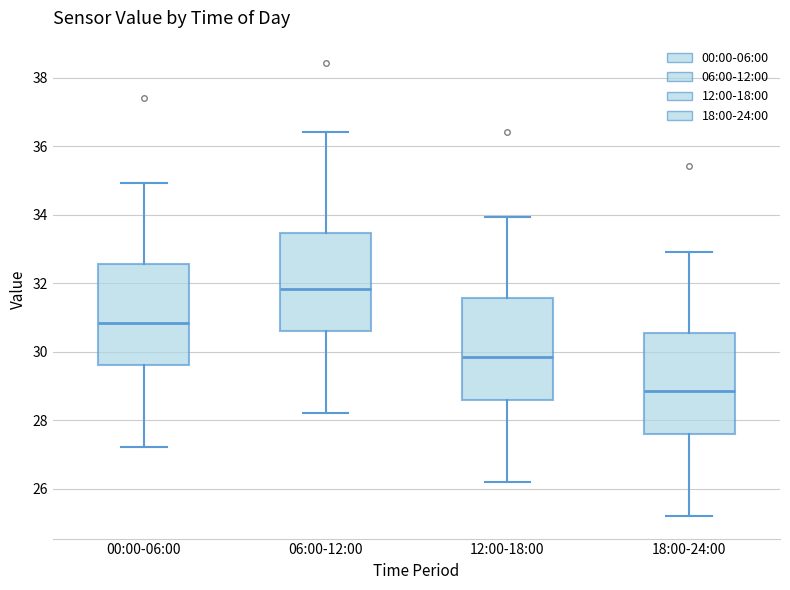

Where does the lower whisker of the box for 12:00-18:00 end on the y-axis? The values are not printed on the chart, so give them approximately, as read against the axis.

26.2